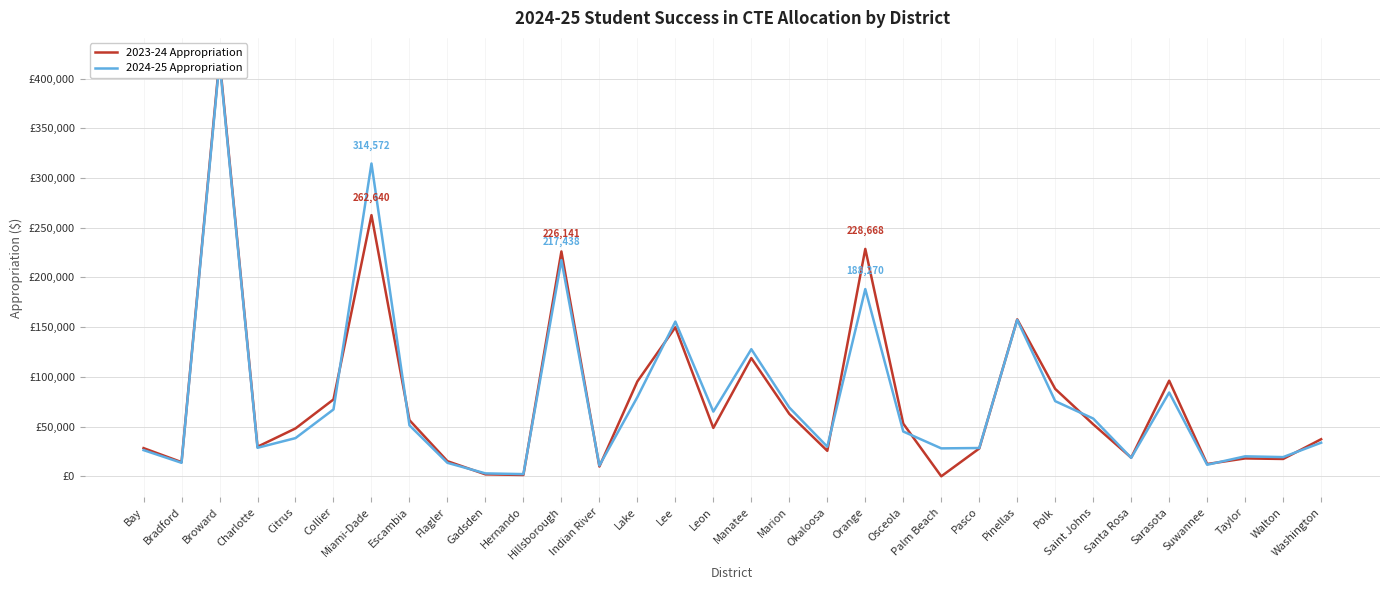

Is the value of 2023-24 Appropriation at Saint Johns greater than the value of 2024-25 Appropriation at Miami-Dade?

No